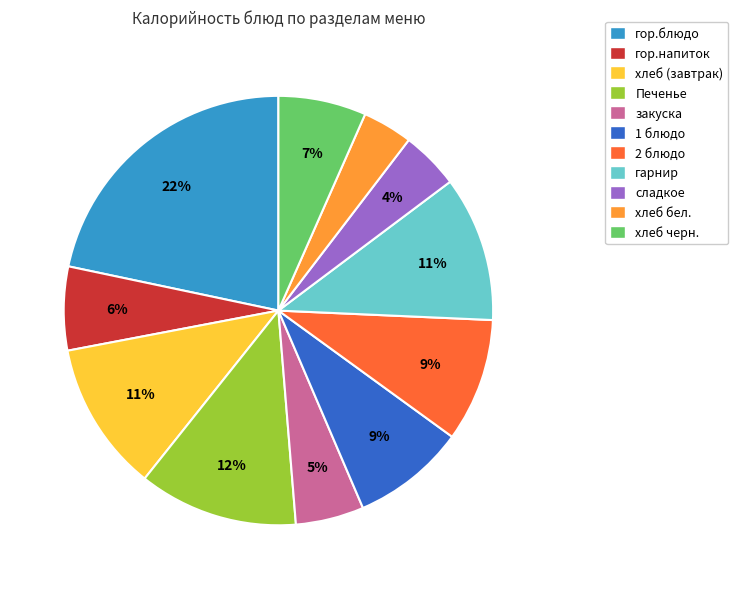

Combined, do закуска and гор.напиток account for over 50%?

No